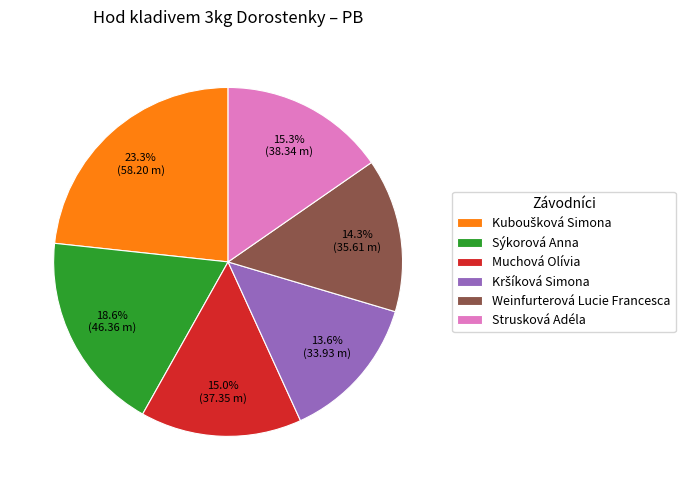

To the nearest percent, what portion does Weinfurterová Lucie Francesca represent?

14%